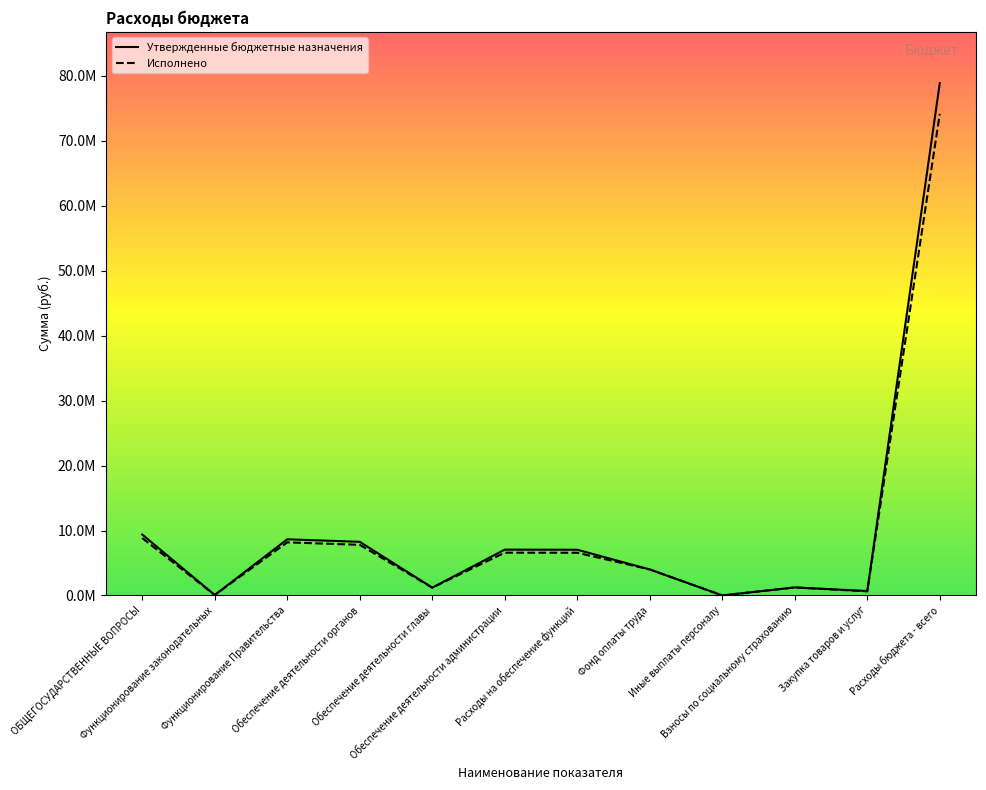

What is the greatest value displayed?

78888763.0